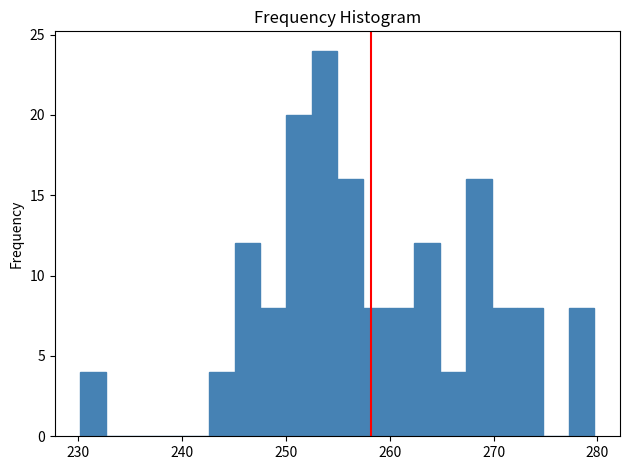

Around what value on the x-axis is the tallest bar? Give the approximate position of its centre, as read against the axis.

254